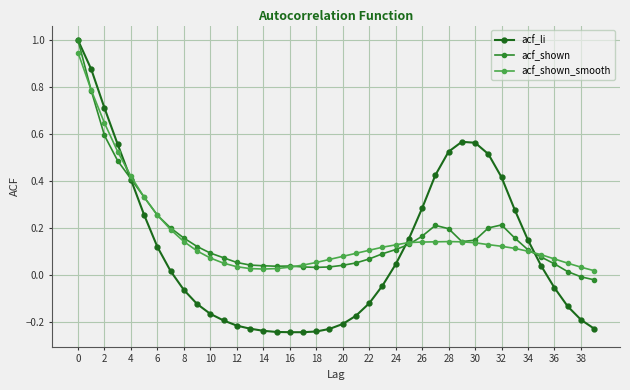

What is the maximum value shown in the chart?

1.0